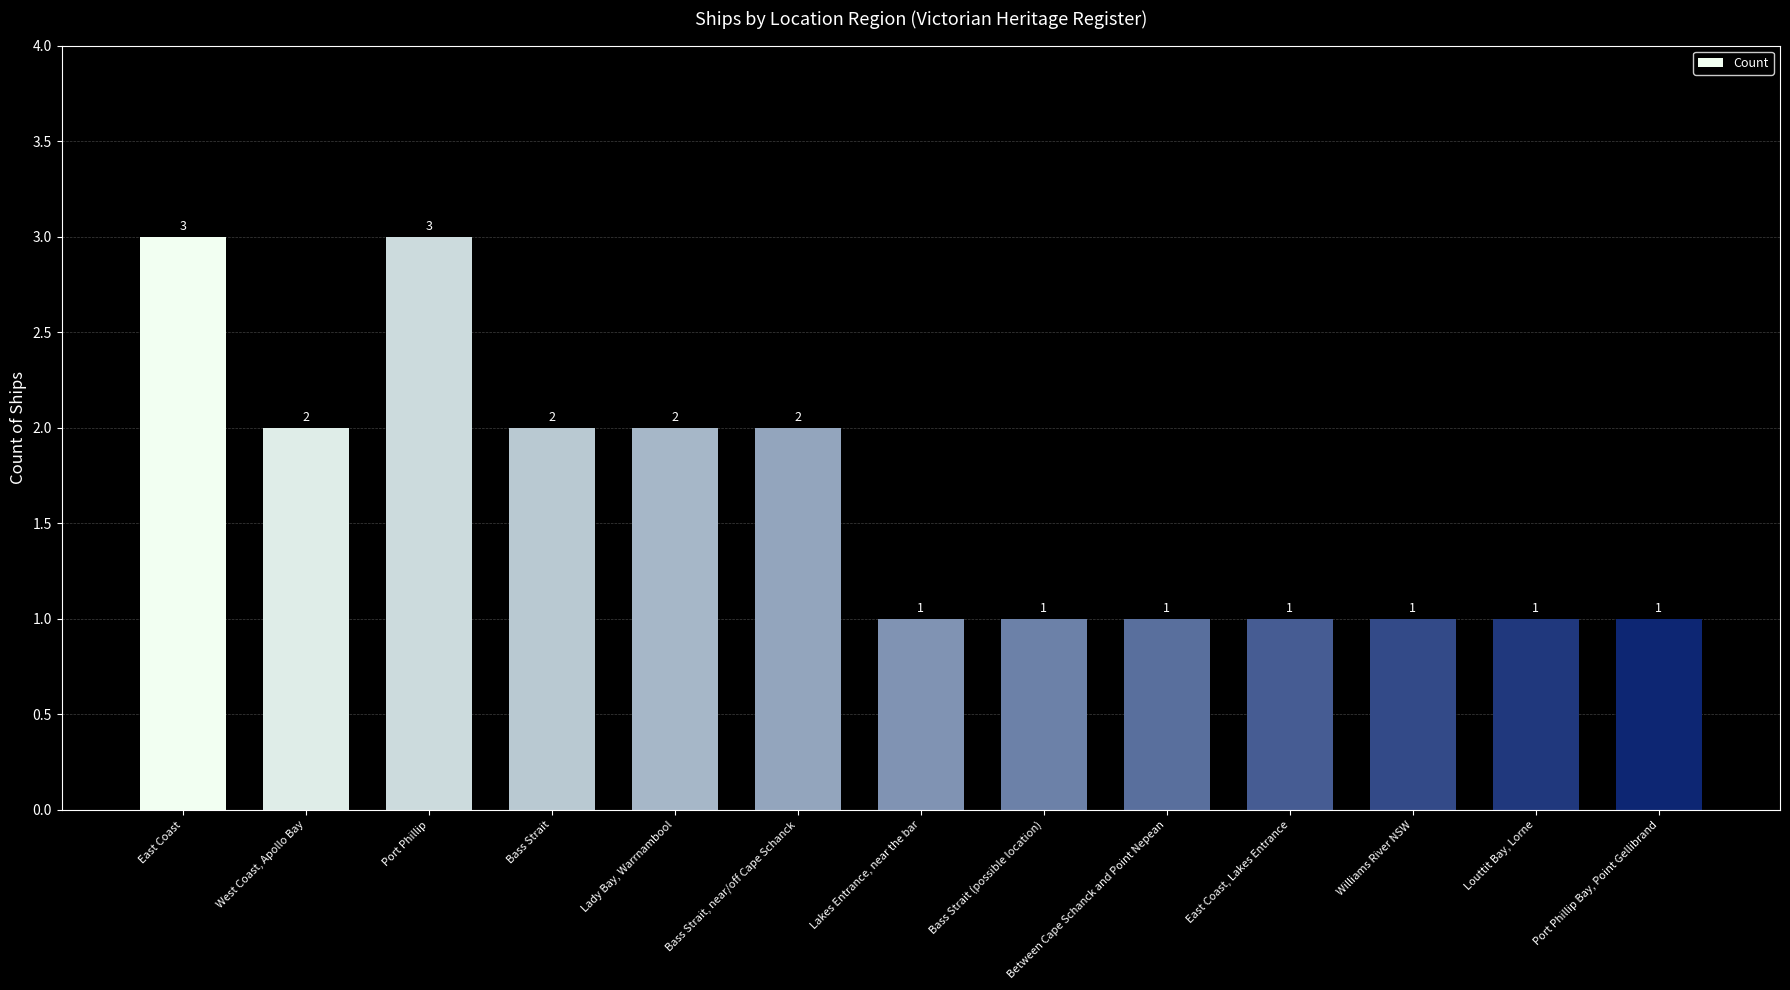

Which has a higher value, Lakes Entrance, near the bar or Bass Strait, near/off Cape Schanck?

Bass Strait, near/off Cape Schanck